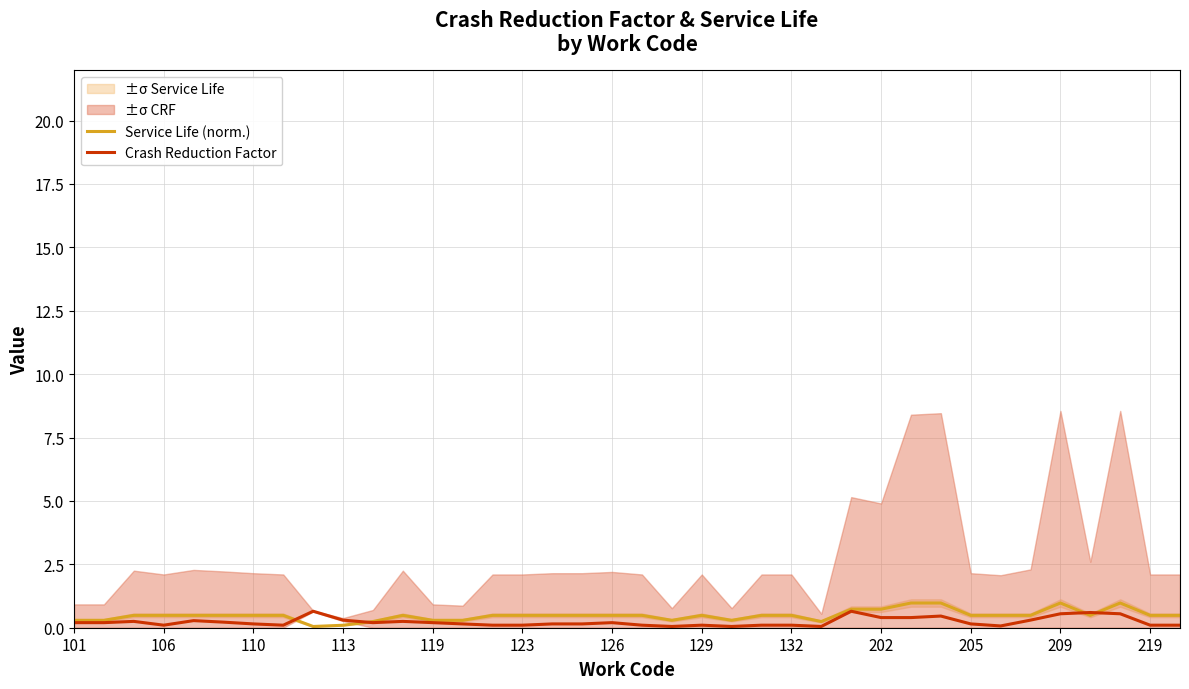

Is it true that Crash Reduction Factor equals 0.1 at 101?

False